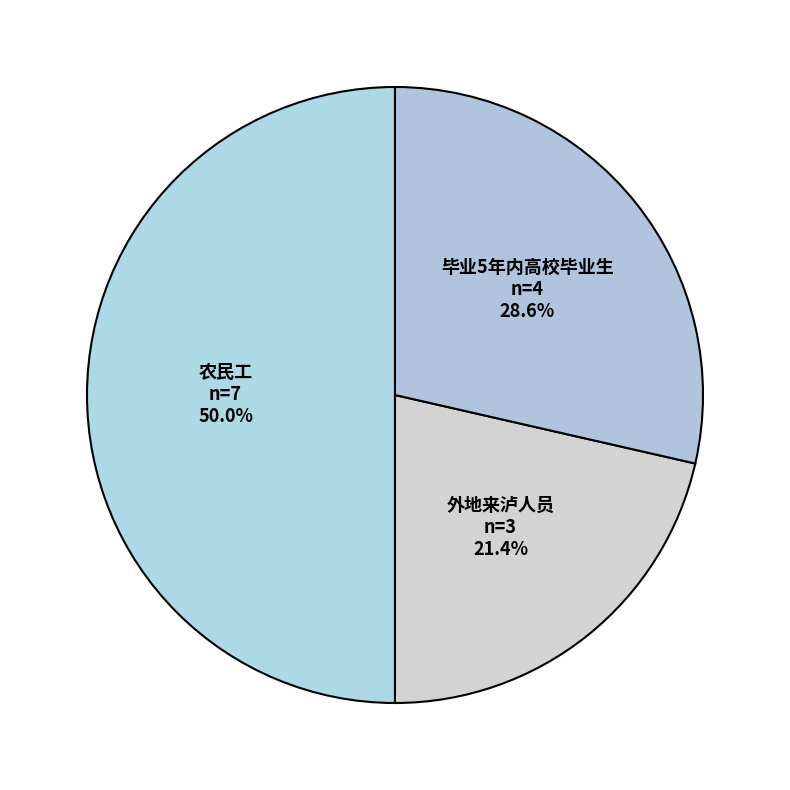

To the nearest percent, what is the combined percentage of 农民工 and 毕业5年内高校毕业生?

79%